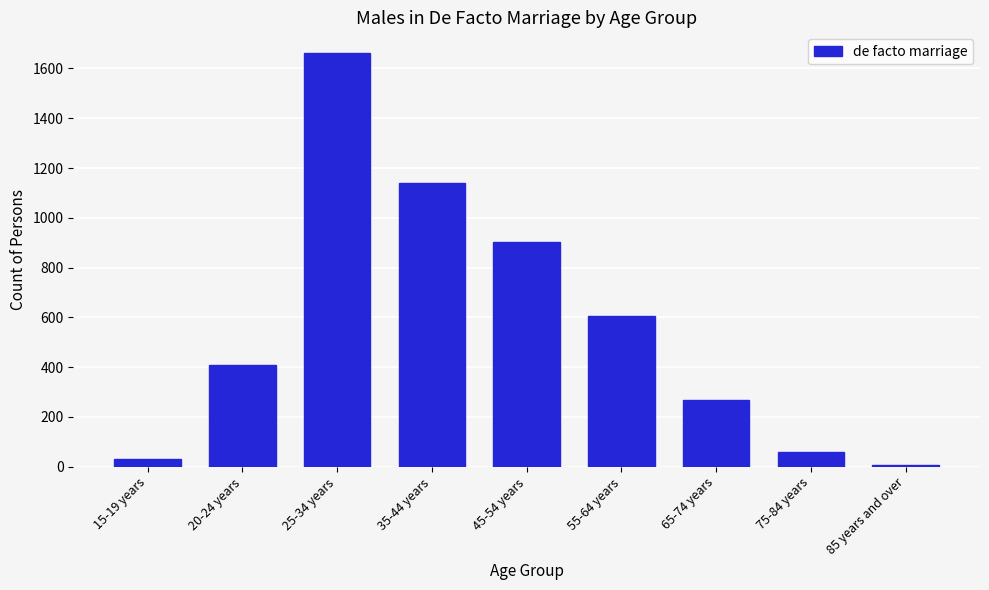

Reading right to left, transcribe all the data shown in this chart.

85 years and over=9	75-84 years=60	65-74 years=267	55-64 years=604	45-54 years=903	35-44 years=1139	25-34 years=1662	20-24 years=407	15-19 years=30